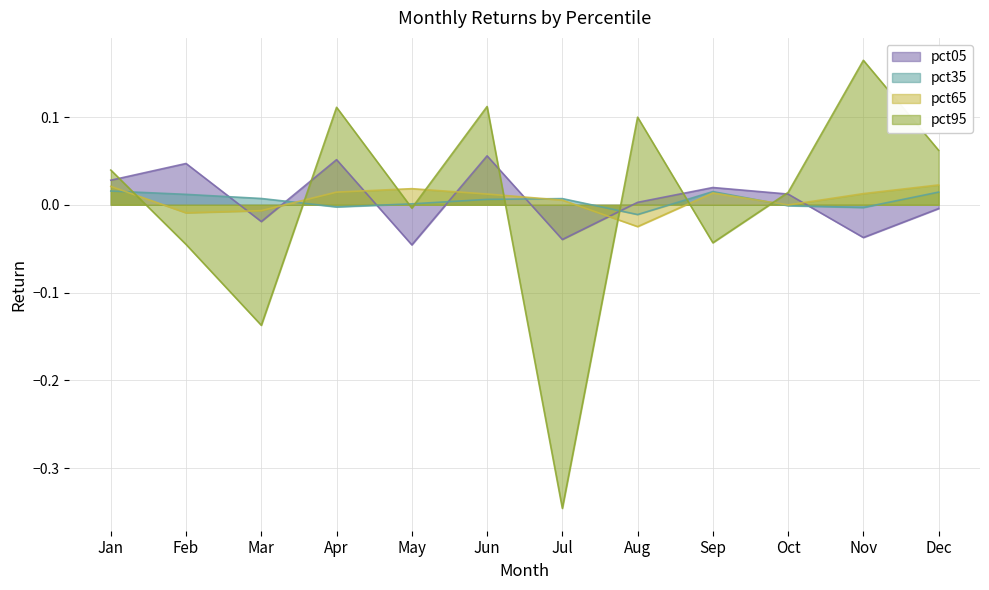

At which label is pct65 closest to 0?

Oct